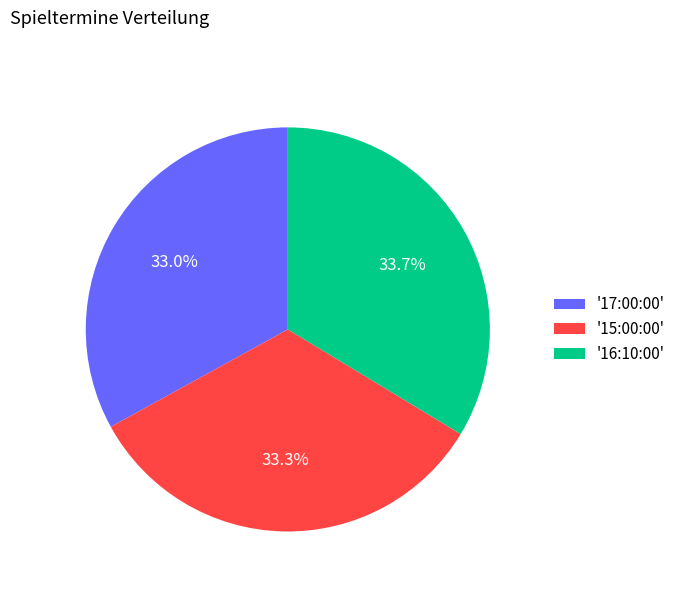

Count the number of slices in the pie.

3